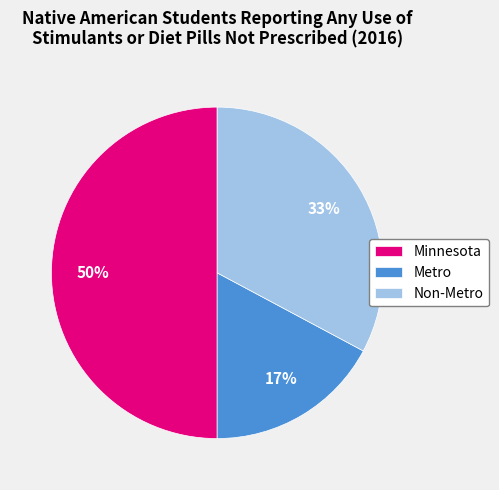

Which category has the biggest portion of the pie?

Minnesota